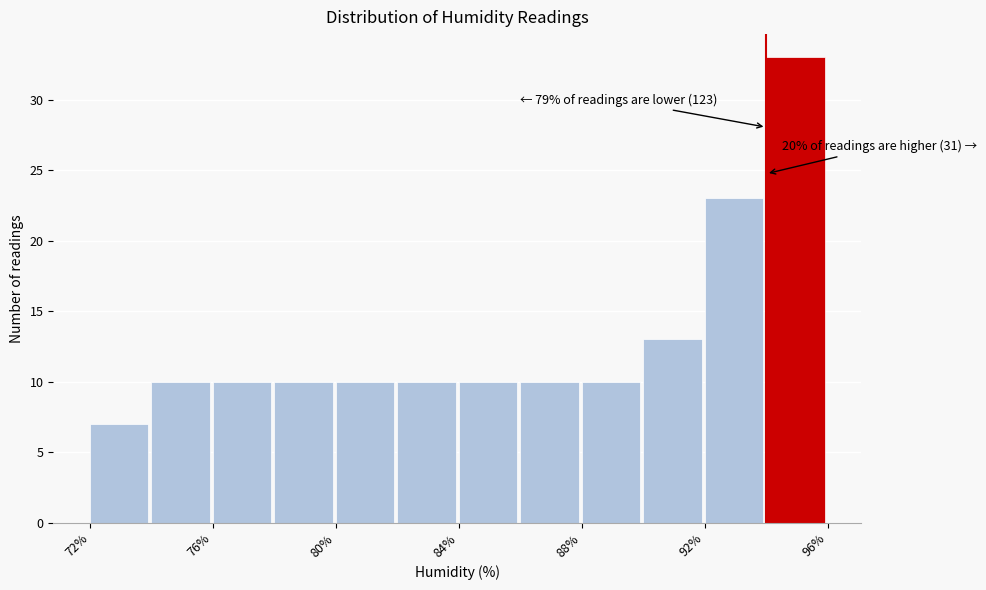

Which range on the x-axis has the tallest bar?

94 to 96